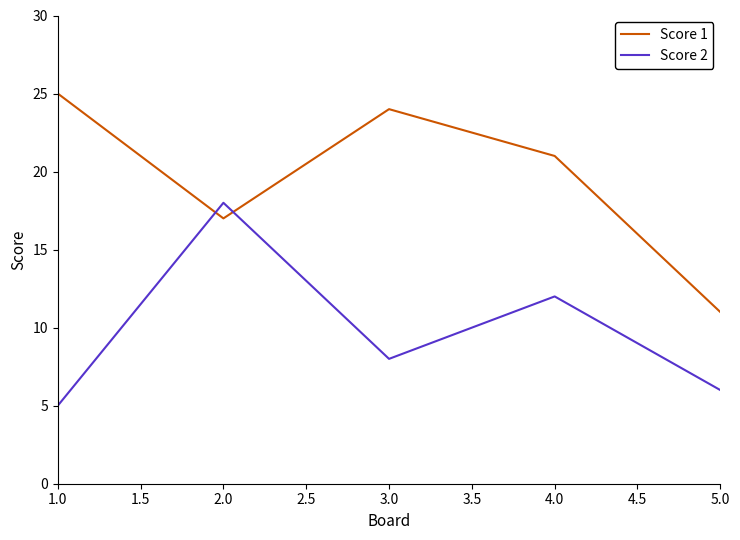

What position from the left is 4.0?

4